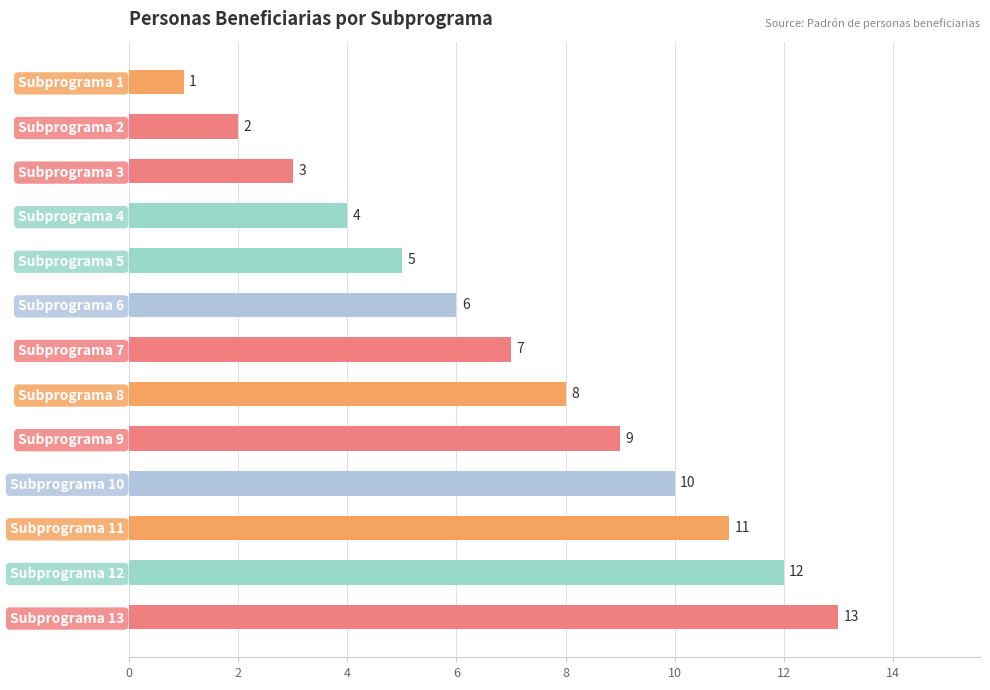

True or false: the data shows 1 at Subprograma 1.

True